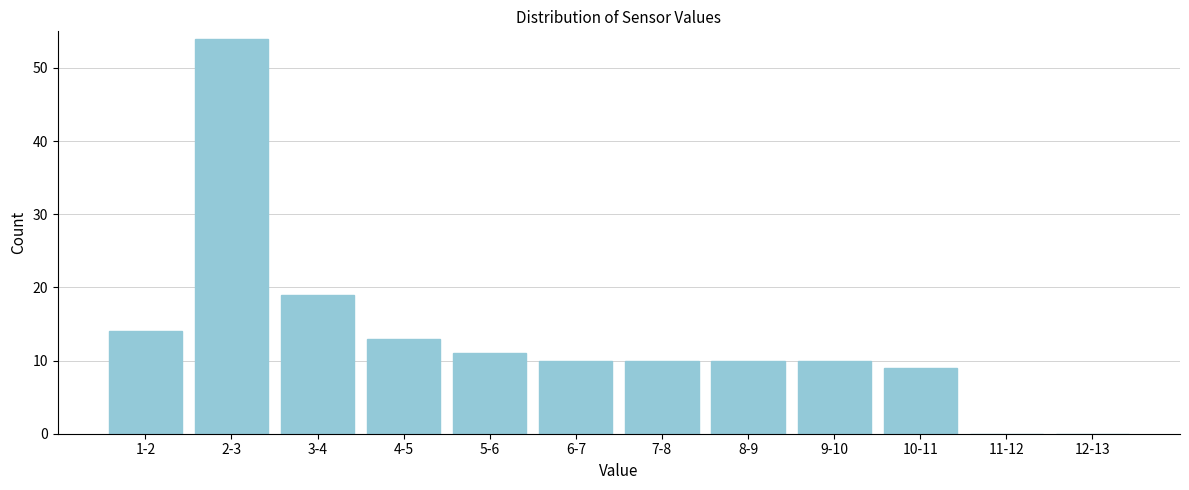

Reading left to right, extract all data points from this chart.

1-2=14	2-3=54	3-4=19	4-5=13	5-6=11	6-7=10	7-8=10	8-9=10	9-10=10	10-11=9	11-12=0	12-13=0